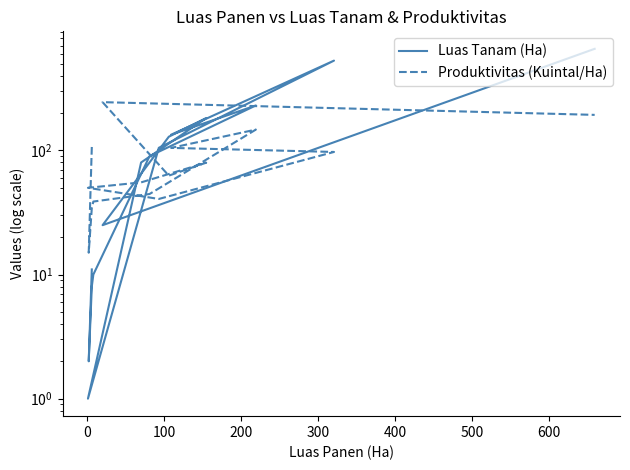

List the series in order of their peak value, highest first.

Luas Tanam (Ha), Produktivitas (Kuintal/Ha)